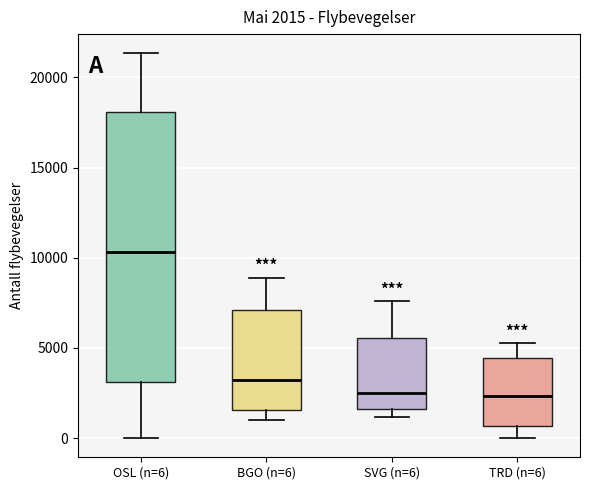

Comparing the boxes themselves (not the whiskers), which one is the tallest?

OSL (n=6)